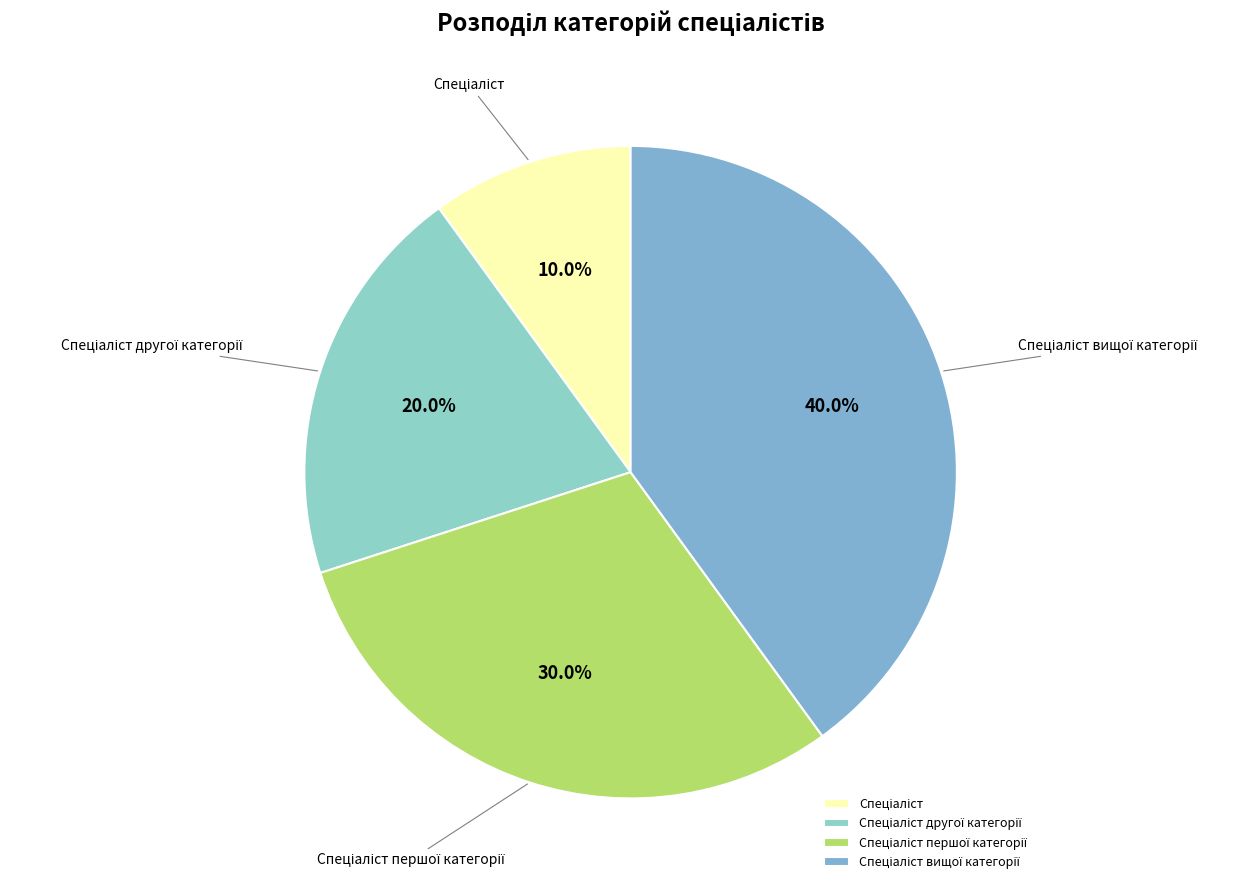

Does any single category account for the majority?

No